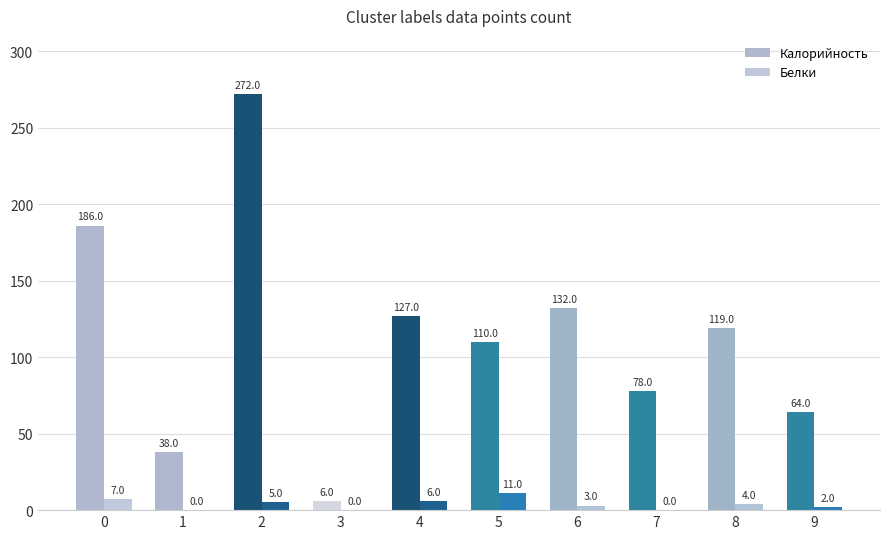

Where is Белки nearest to the value 5?

2